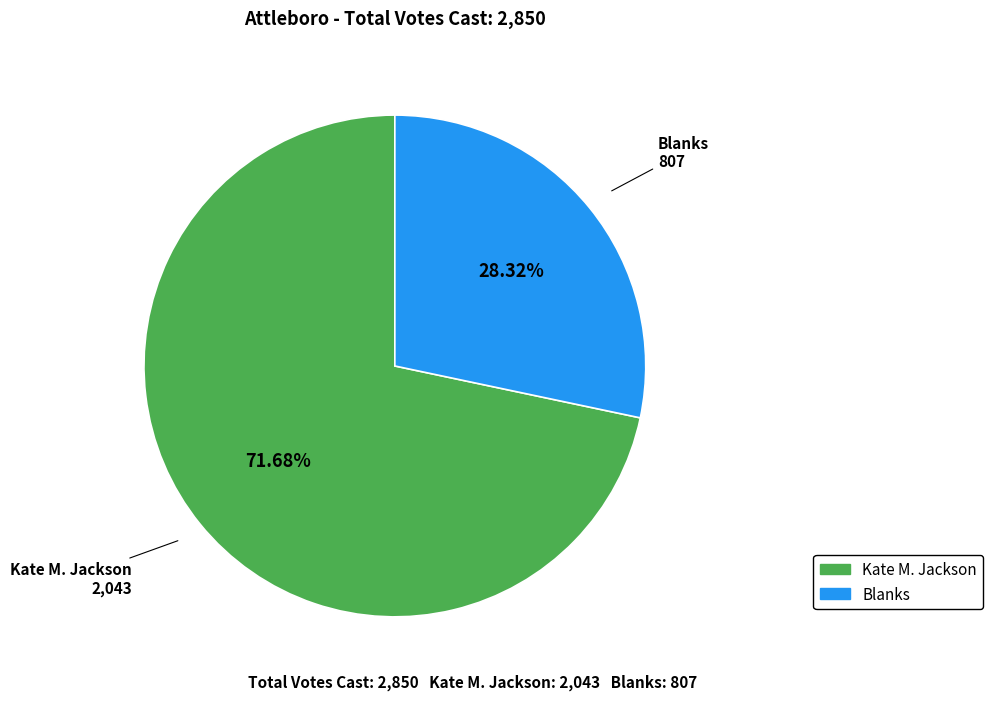

What percentage is NOT represented by Blanks?

71.7%